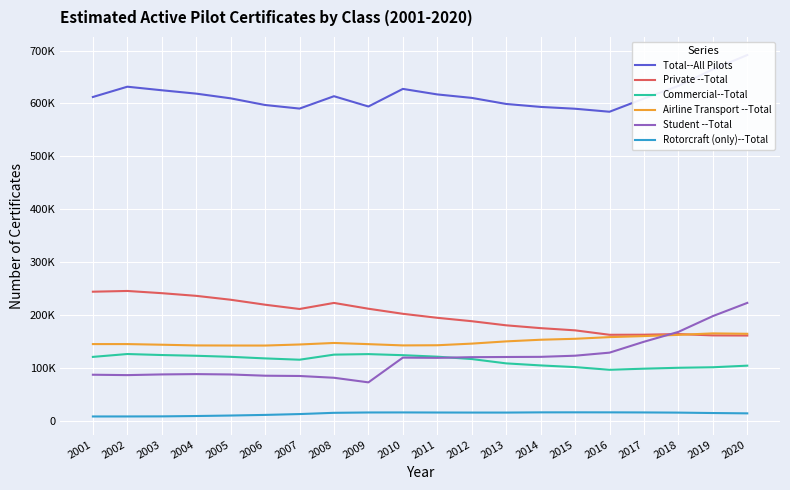

Which series has the largest total across all categories?

Total--All Pilots